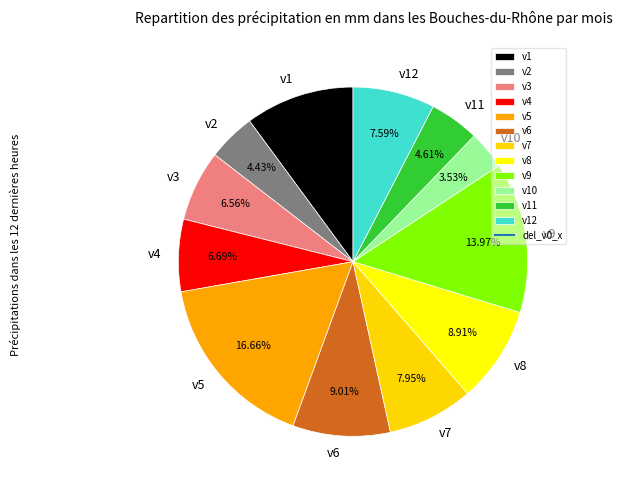

Is there any slice that represents more than half of the pie?

No